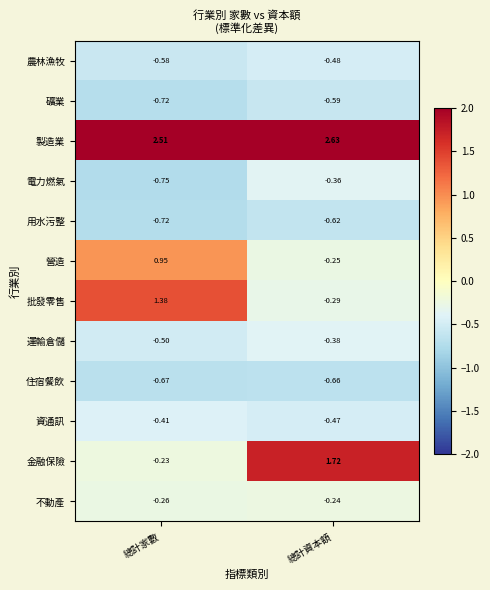

At which label does 礦業 reach its minimum?

總計家數